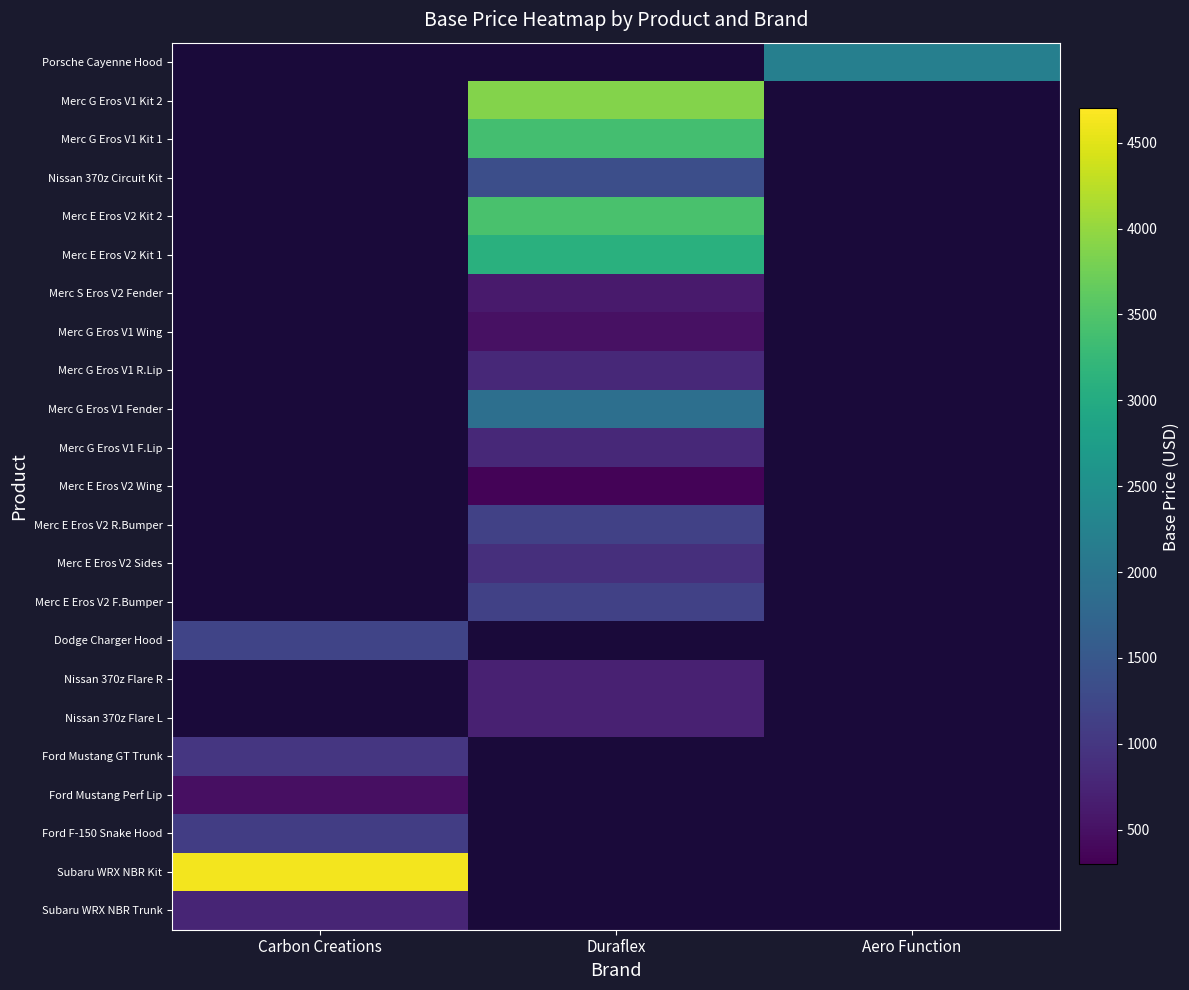

What is the difference between the highest and lowest values at Carbon Creations?

4149.0